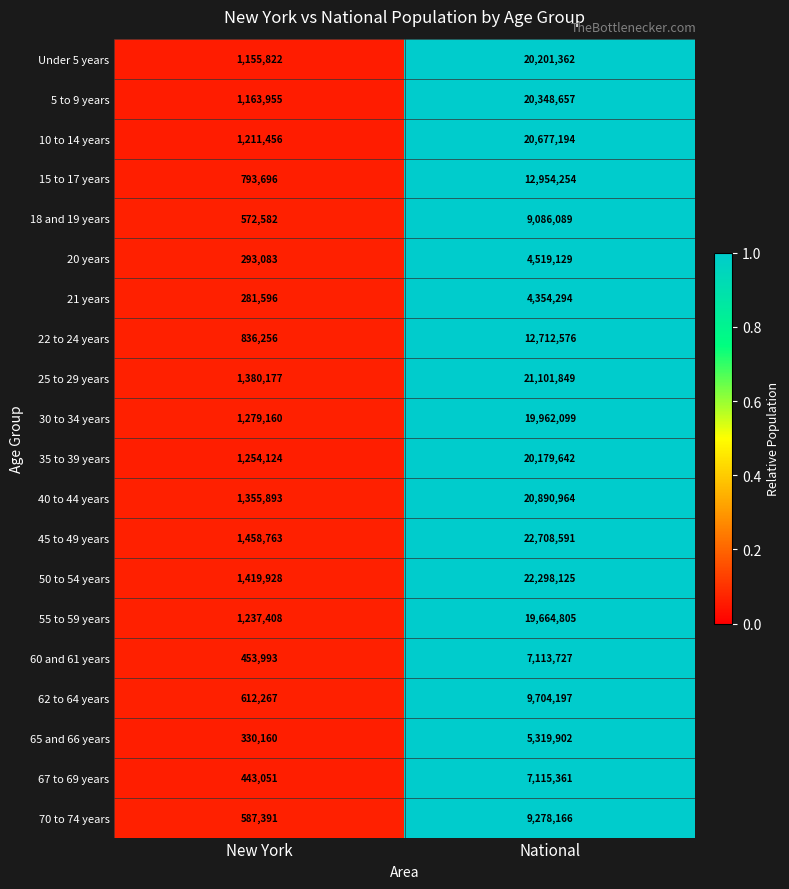

What is the smallest value displayed?

281596